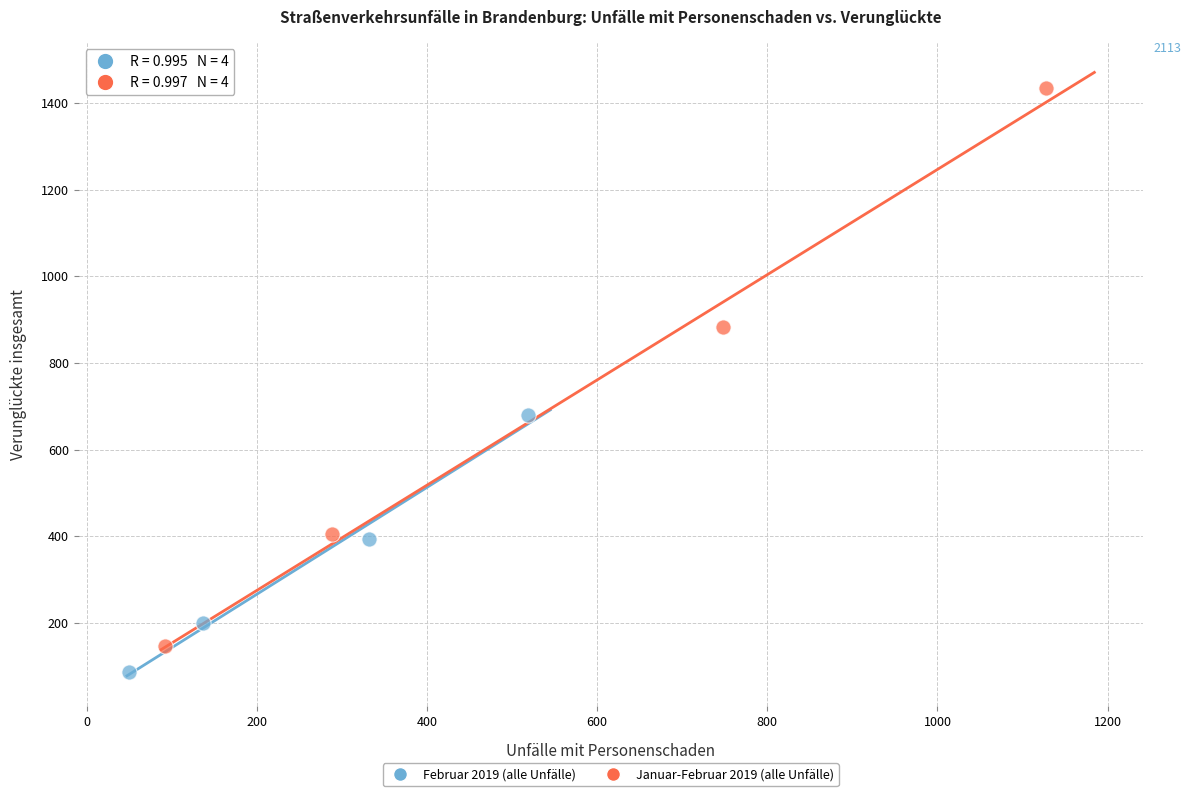

Which series contains the highest Y value?

Januar-Februar 2019 (alle Unfälle)